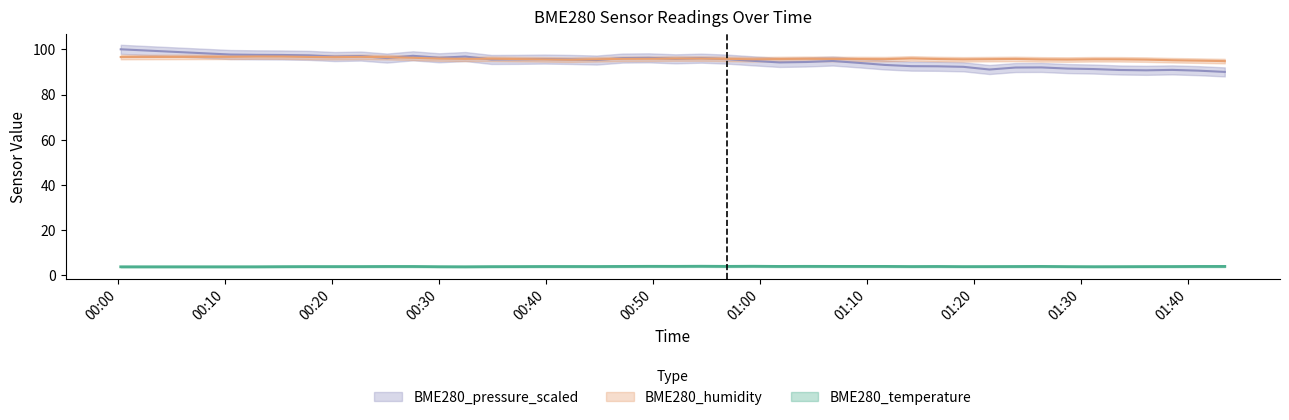

Where is BME280_pressure_scaled nearest to the value 95?

2021/12/19 00:59:21